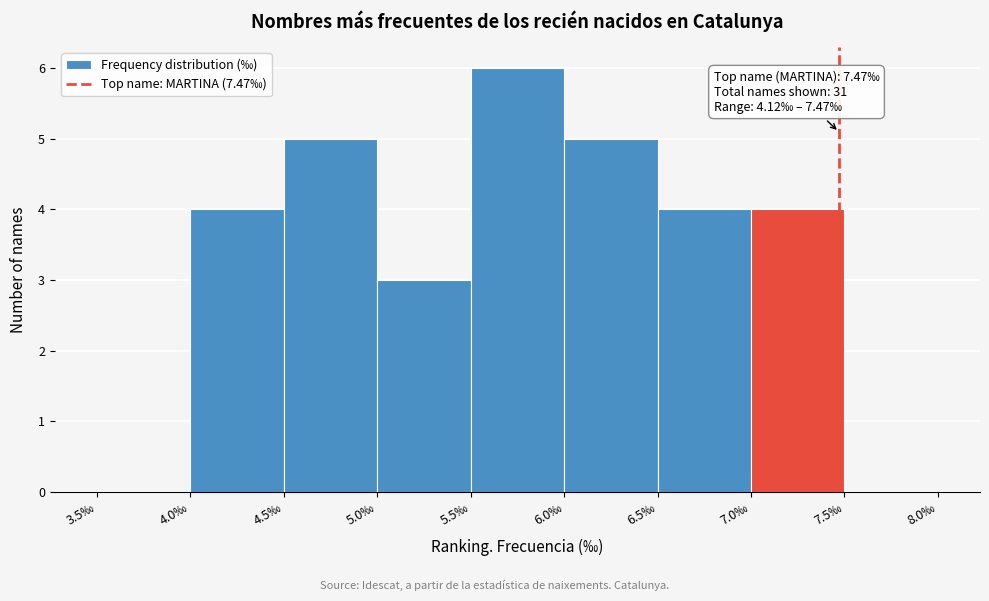

Over which range of the x-axis is the bar tallest?

5.5 to 6.0